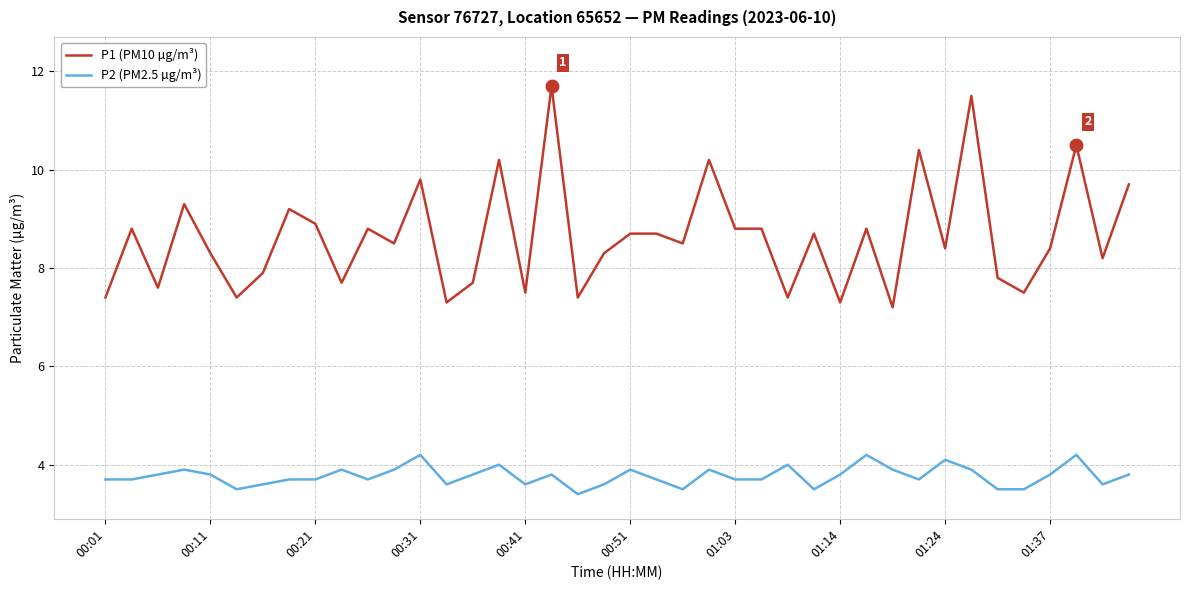

Which series has the largest range (max minus min)?

P1 (PM10 µg/m³)